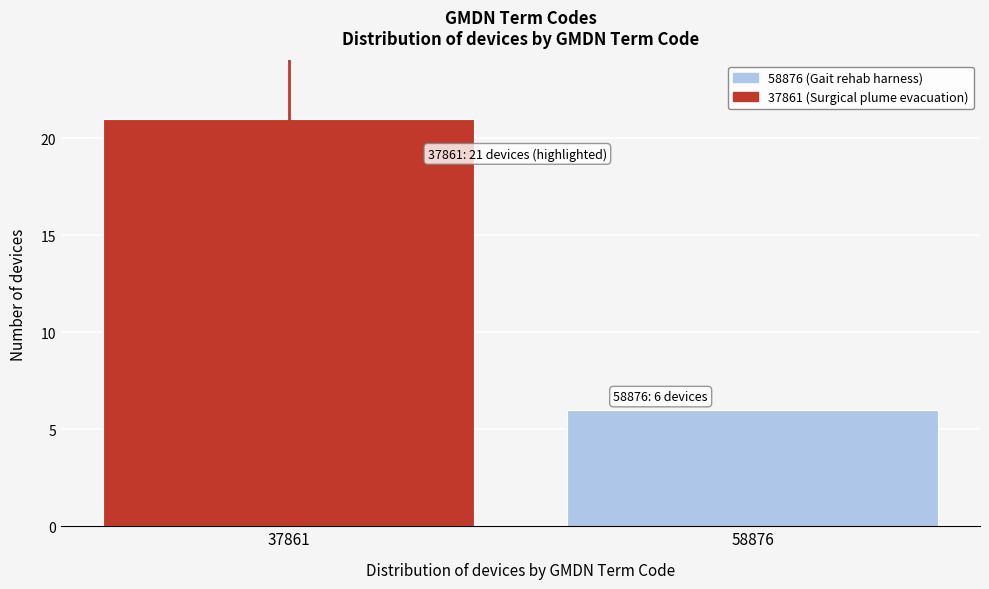

Reading left to right, transcribe all the data shown in this chart.

21	6